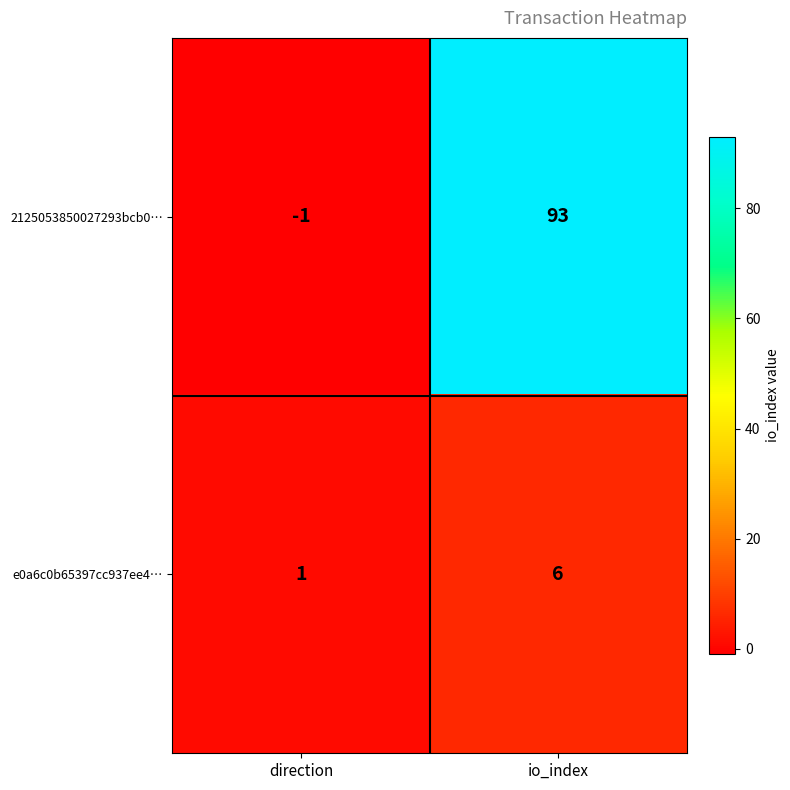

What is the difference between the highest and lowest values at io_index?

87